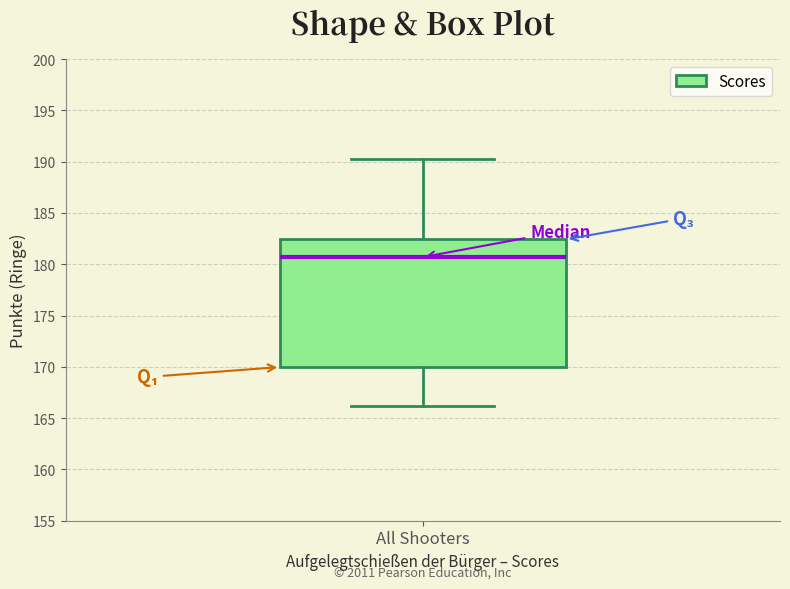

Transcribe this box plot: give where the median line is, the range the box spans, and where the two whiskers end, as read against the y-axis. The values are not printed on the chart, so give them approximately, as read against the axis.

median 180.5, box 170.0 to 182.5, whiskers 166.0 to 190.5